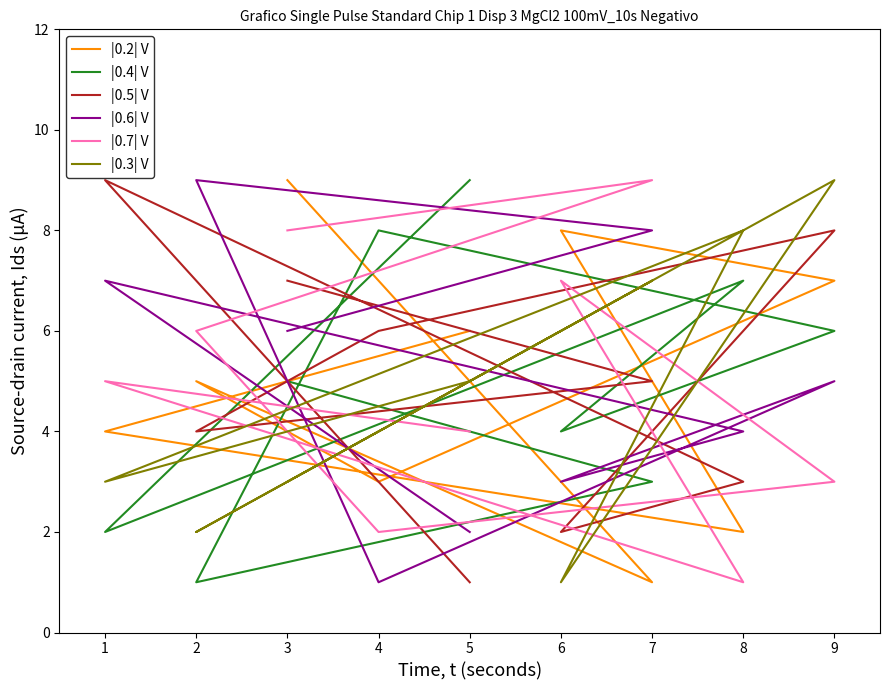

What is the difference between the maximum and minimum values in the |0.3| V series?

8